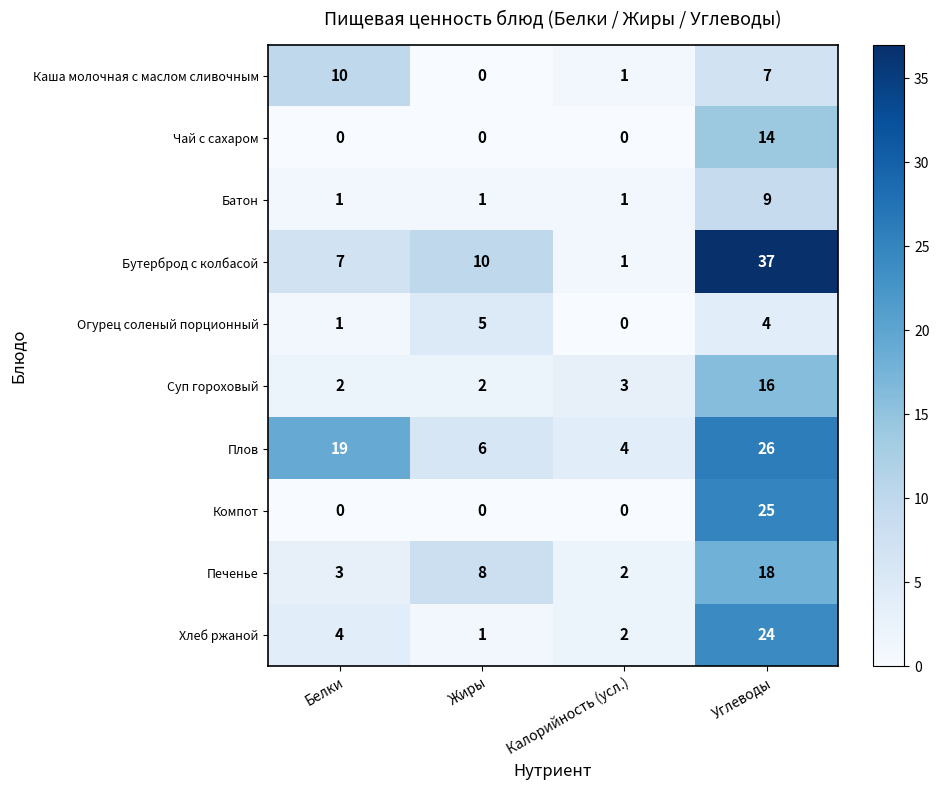

The Бутерброд с колбасой series shows 3 at Белки. True or false?

False